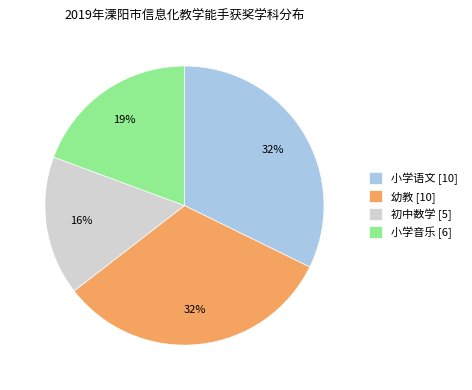

To the nearest percent, what portion does 初中数学 [5] represent?

16%